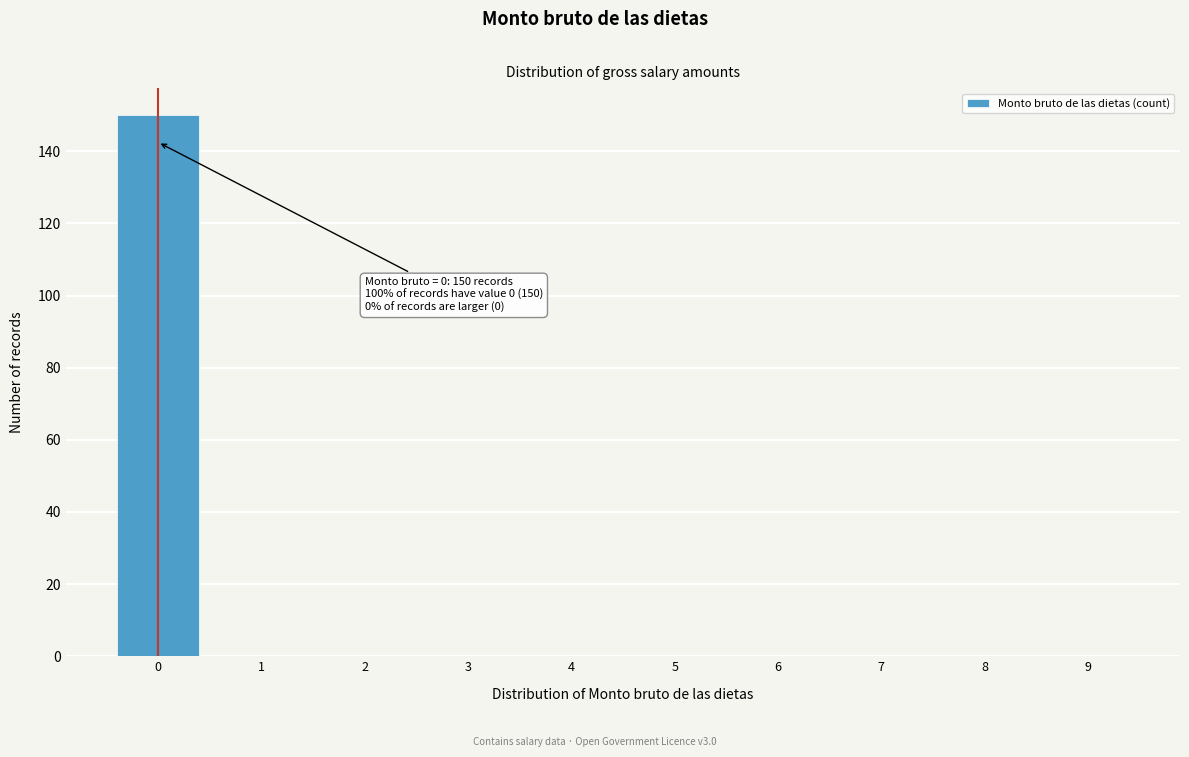

True or false: the data shows -53 at 8.

False